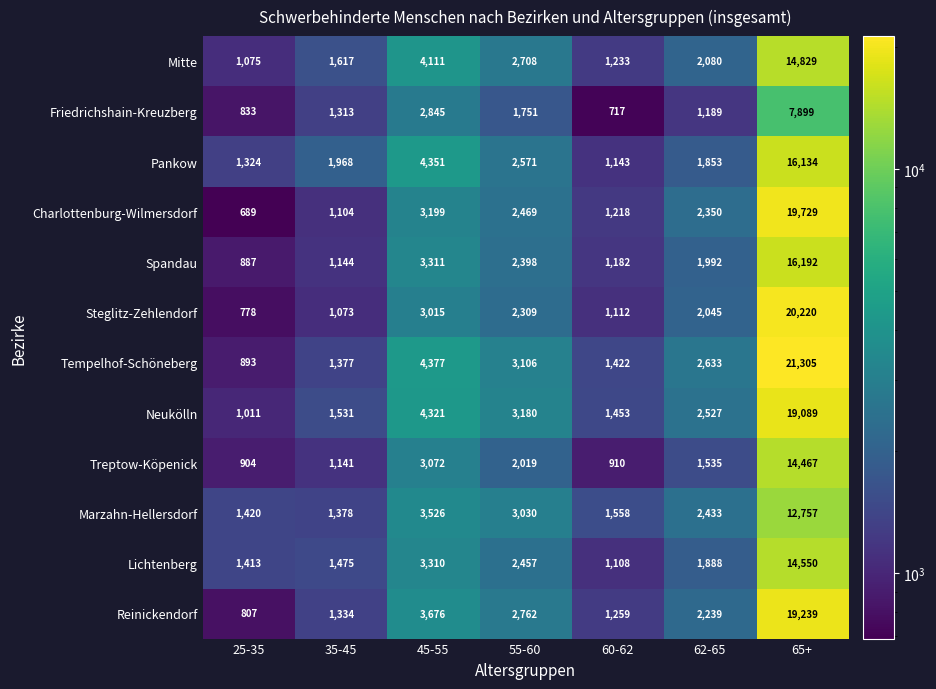

The value of Pankow at 55-60 is 984. True or false?

False